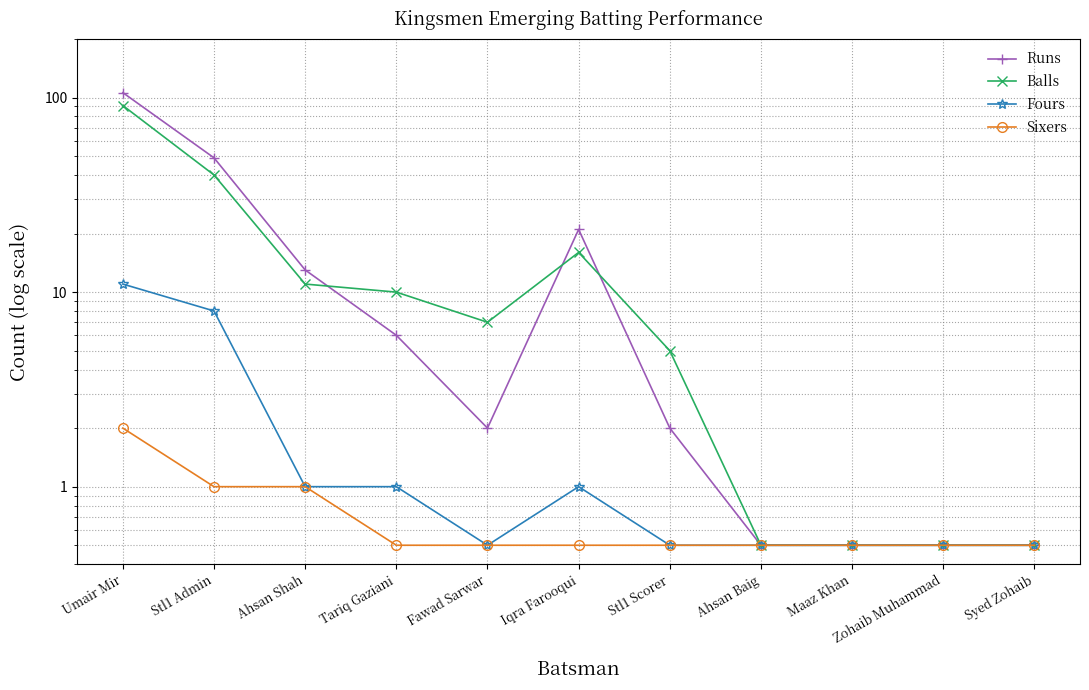

True or false: Balls and Fours cross at least once.

False